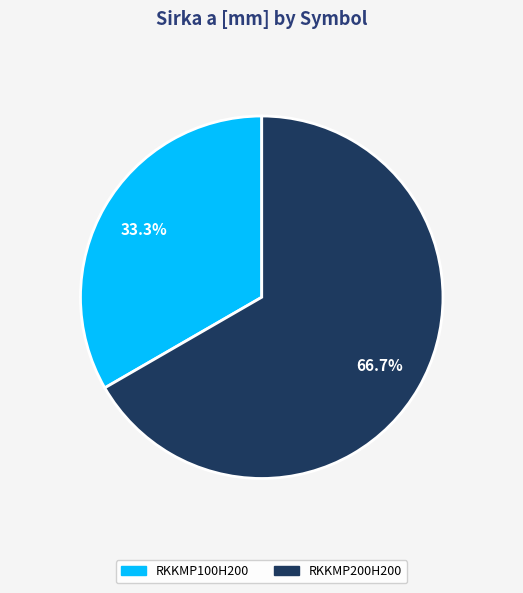

Does any single category account for the majority?

Yes